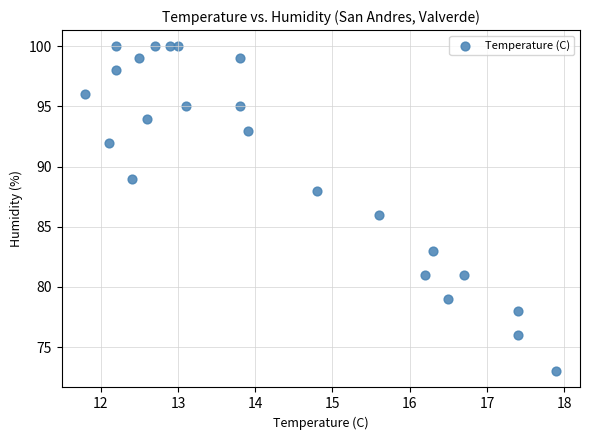

What is the range of Y values (max minus min)?

27